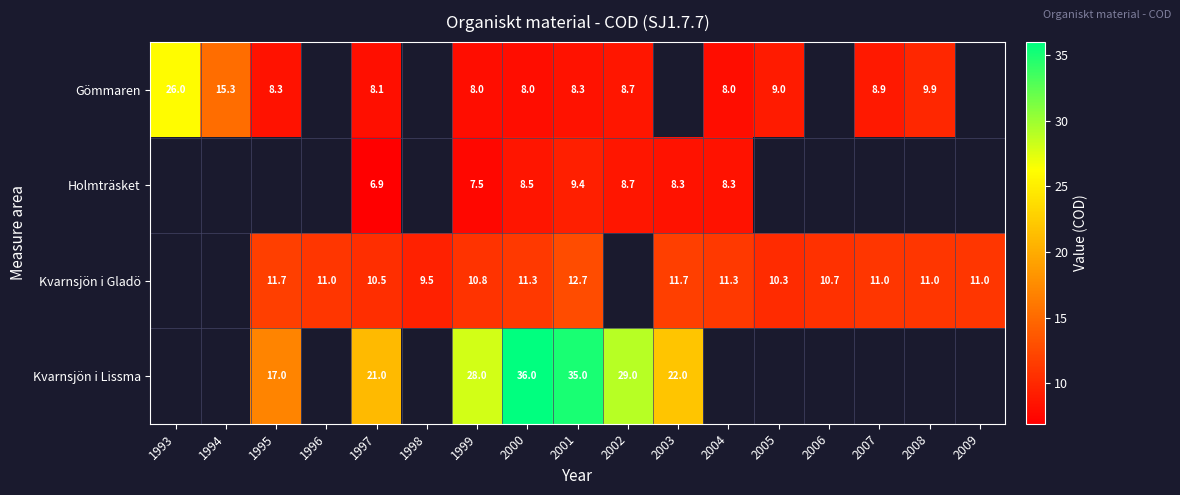

At which category does the chart reach its peak across all series?

2000